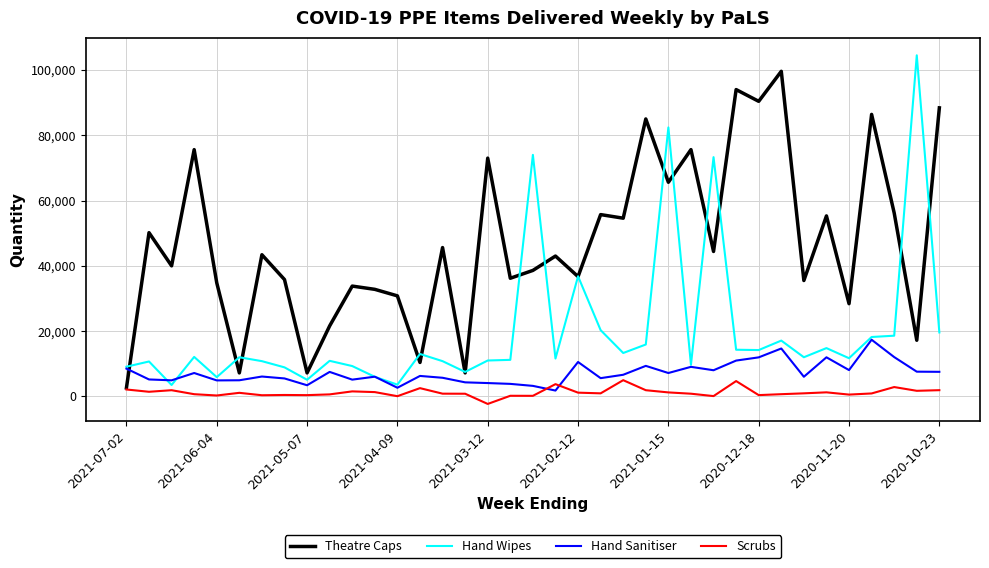

Rank the series by their maximum value, from lowest to highest.

Scrubs, Hand Sanitiser, Theatre Caps, Hand Wipes